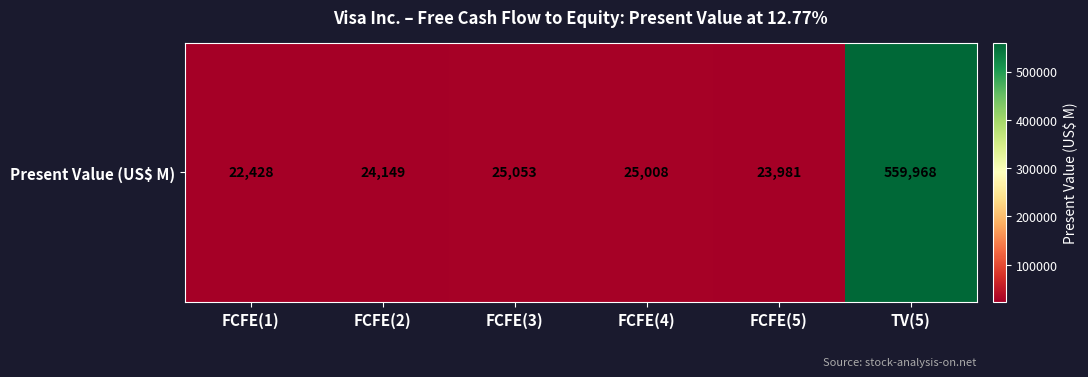

Reading left to right, transcribe all the data shown in this chart.

22428	24149	25053	25008	23981	559968